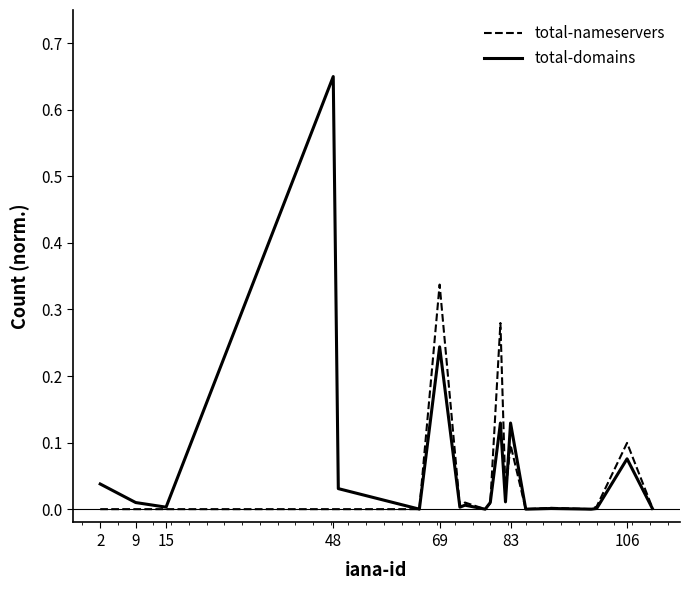

How many interior local valleys does the total-domains series have?

7